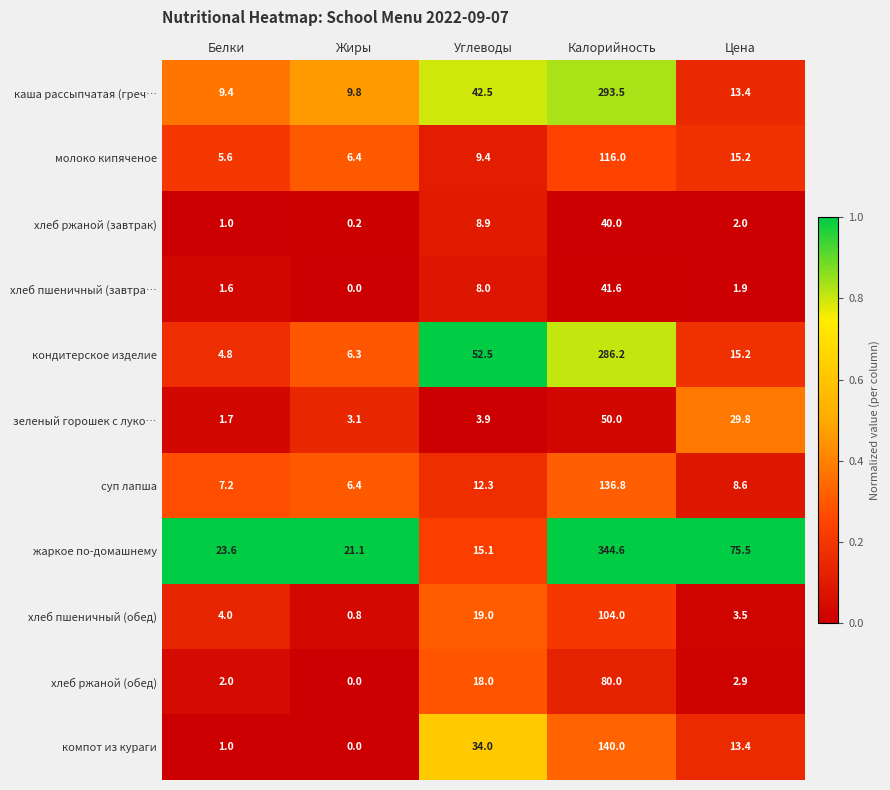

What is the sum of all молоко кипяченое values?

152.6